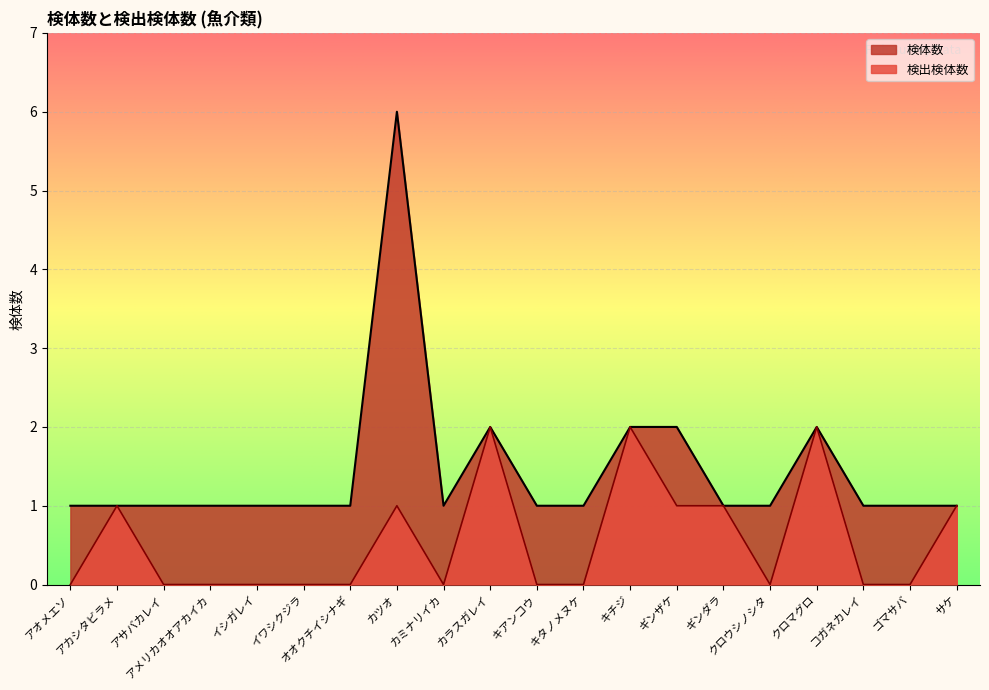

Reading left to right, extract all data points from this chart.

検体数: アオメエソ=1	アカシタビラメ=1	アサバカレイ=1	アメリカオオアカイカ=1	イシガレイ=1	イワシクジラ=1	オオクチイシナギ=1	カツオ=6	カミナリイカ=1	カラスガレイ=2	キアンコウ=1	キタノメヌケ=1	キチジ=2	ギンザケ=2	ギンダラ=1	クロウシノシタ=1	クロマグロ=2	コガネカレイ=1	ゴマサバ=1	サケ=1
検出検体数: アオメエソ=0	アカシタビラメ=1	アサバカレイ=0	アメリカオオアカイカ=0	イシガレイ=0	イワシクジラ=0	オオクチイシナギ=0	カツオ=1	カミナリイカ=0	カラスガレイ=2	キアンコウ=0	キタノメヌケ=0	キチジ=2	ギンザケ=1	ギンダラ=1	クロウシノシタ=0	クロマグロ=2	コガネカレイ=0	ゴマサバ=0	サケ=1